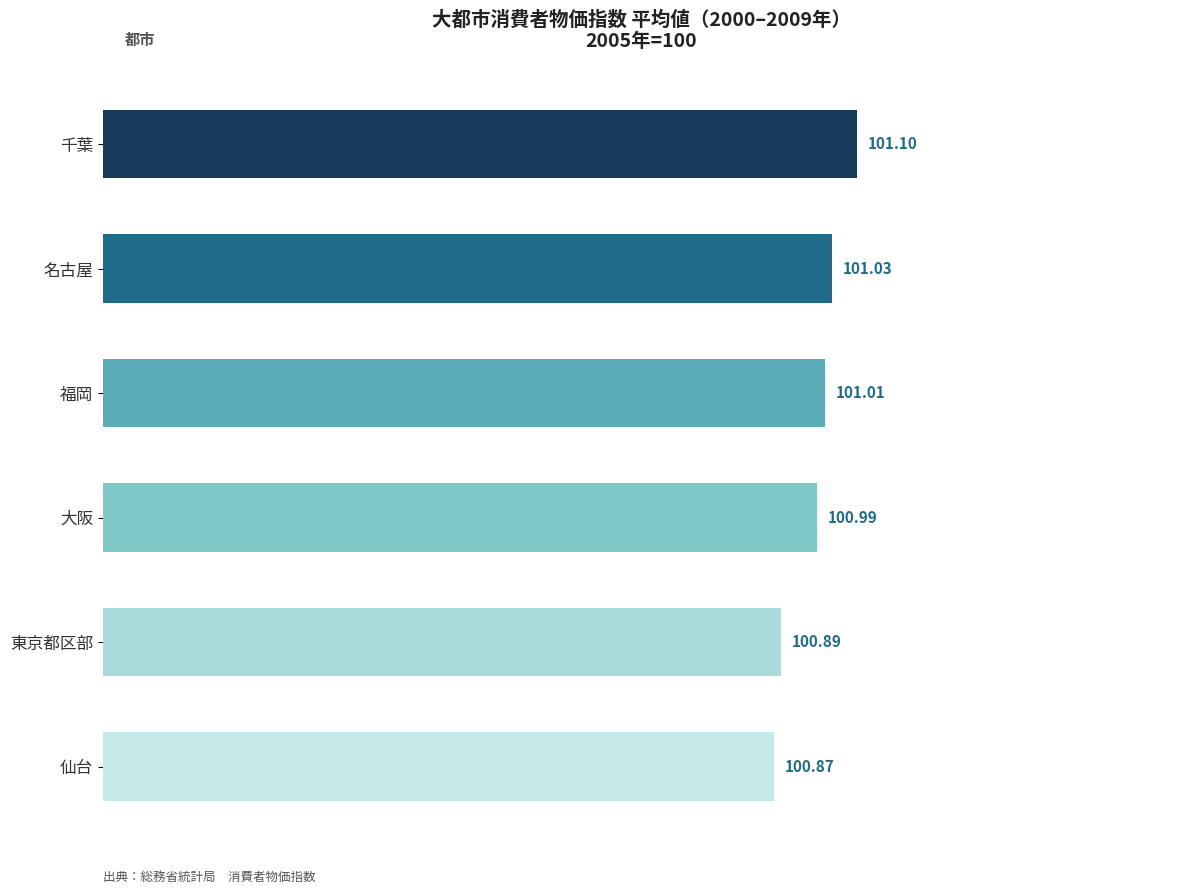

Which has a higher value, 仙台 or 名古屋?

名古屋